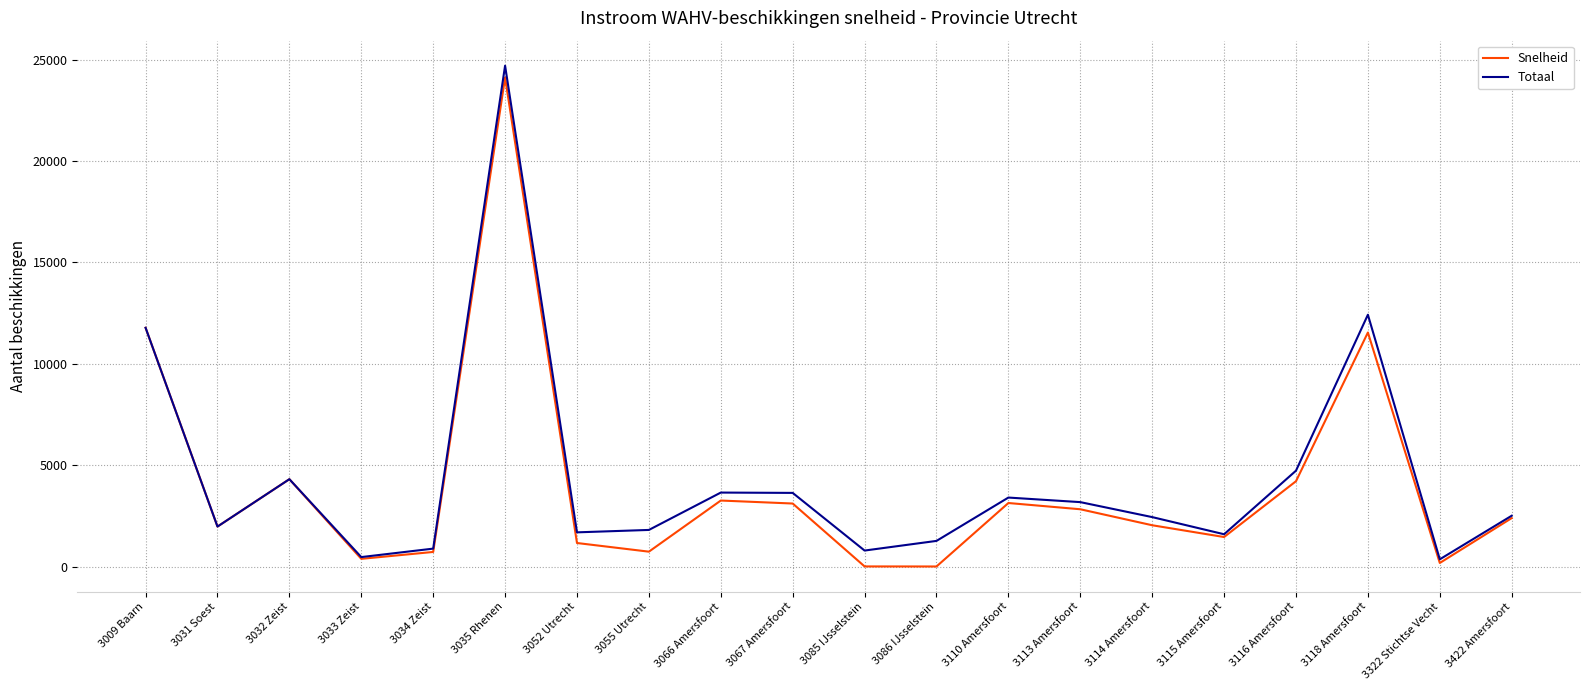

What is the highest value of the Totaal series?

24705